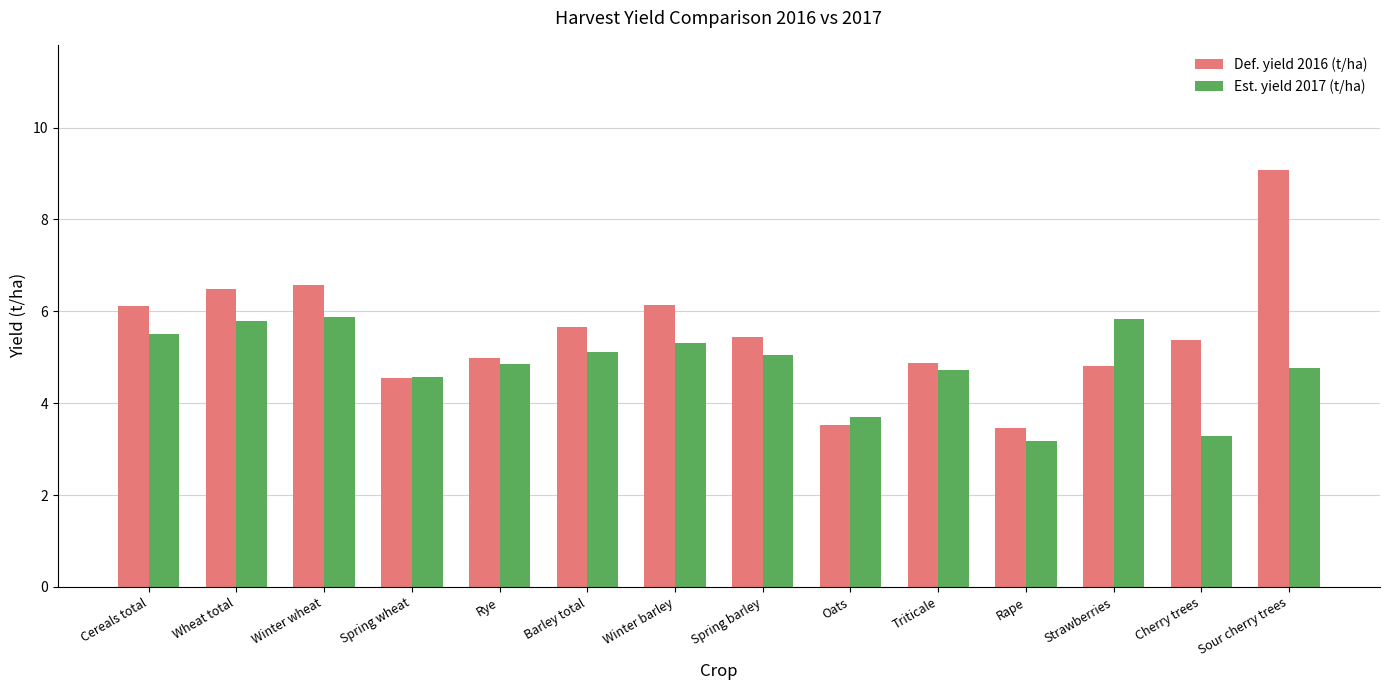

What is the sum of all Est. yield 2017 (t/ha) values?

67.5